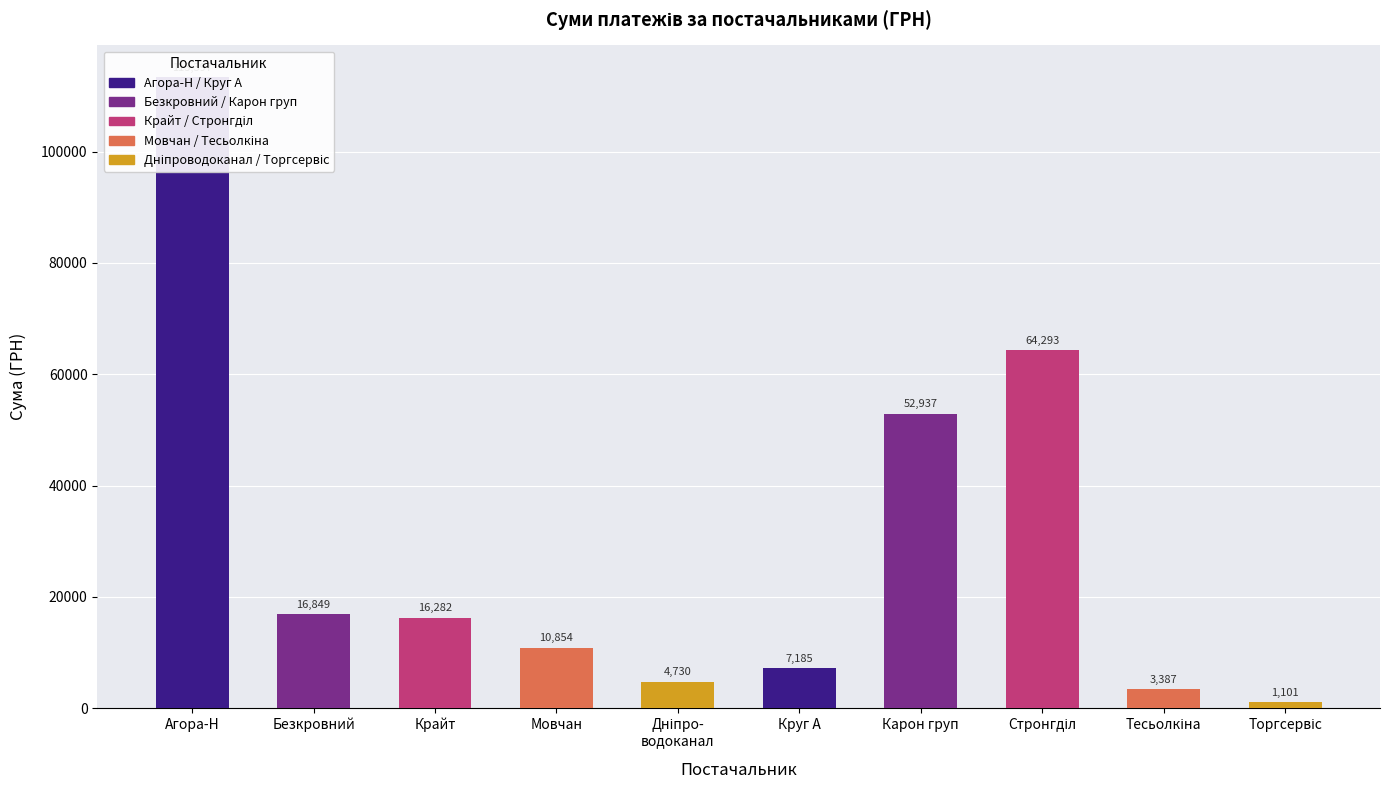

How many bars are there in total?

10